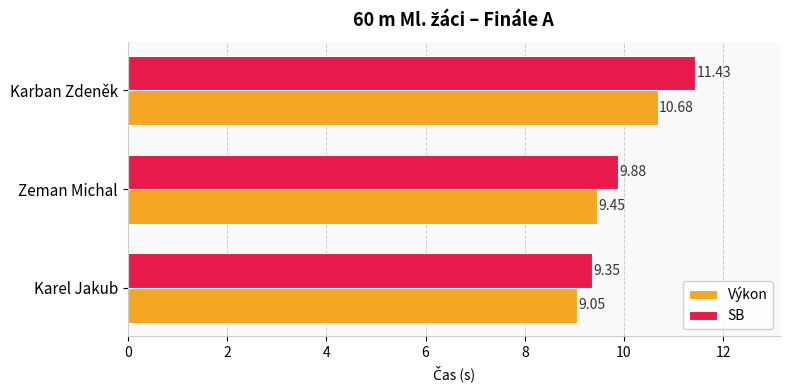

Which series has the largest range (max minus min)?

SB